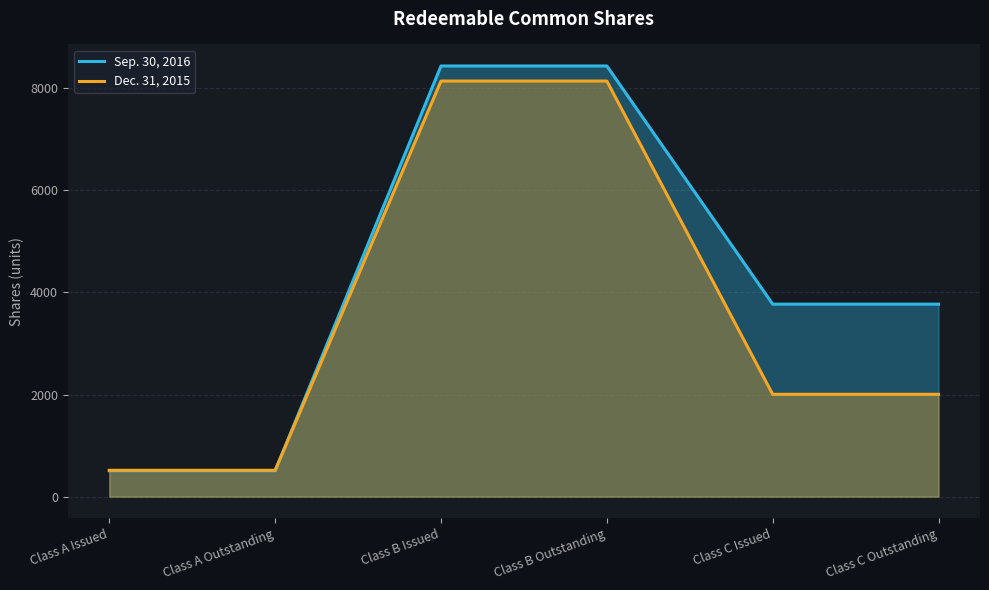

Does the chart display data point markers on the line(s)?

No